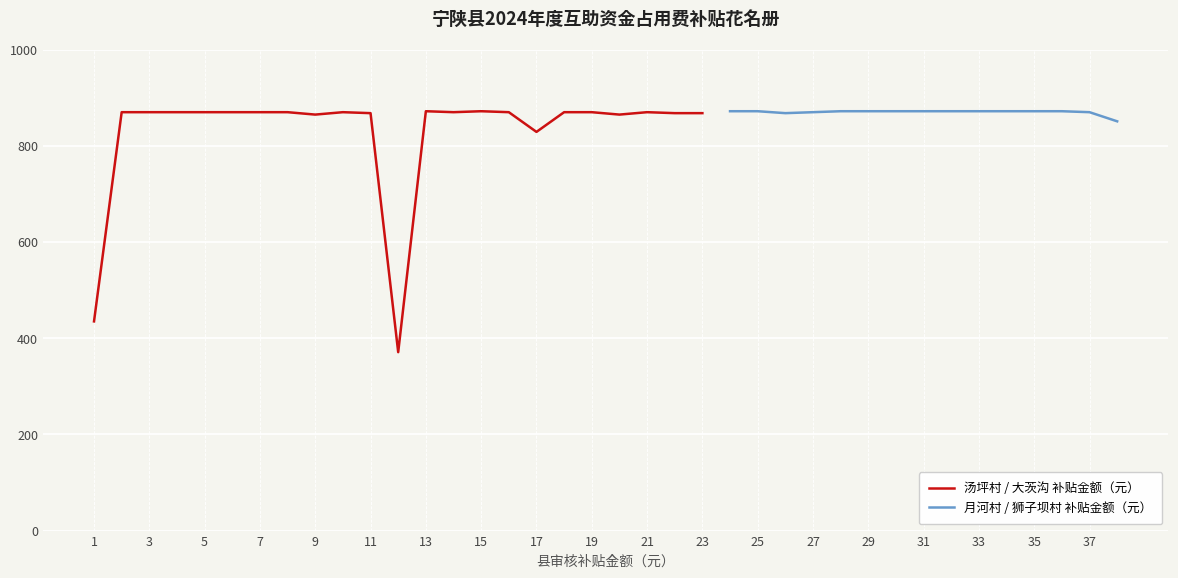

Reading left to right, transcribe all the data shown in this chart.

1=435	2=870	3=870	4=870	5=870	6=870	7=870	8=870	9=865	10=870	11=868	12=371	13=872	14=870	15=872	16=870	17=829	18=870	19=870	20=865	21=870	22=868	23=868	24=872	25=872	26=868	27=870	28=872	29=872	30=872	31=872	32=872	33=872	34=872	35=872	36=872	37=870	38=851